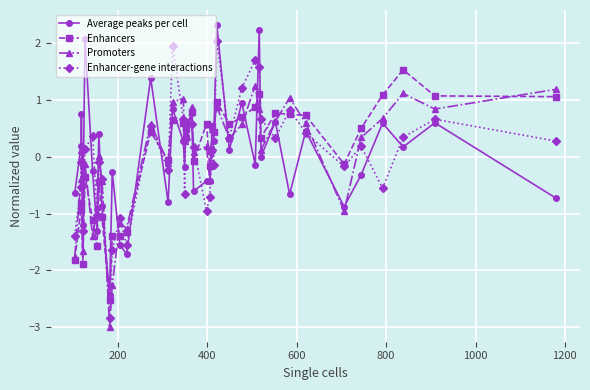

List the series in order of their peak value, highest first.

Average peaks per cell, Enhancer-gene interactions, Enhancers, Promoters